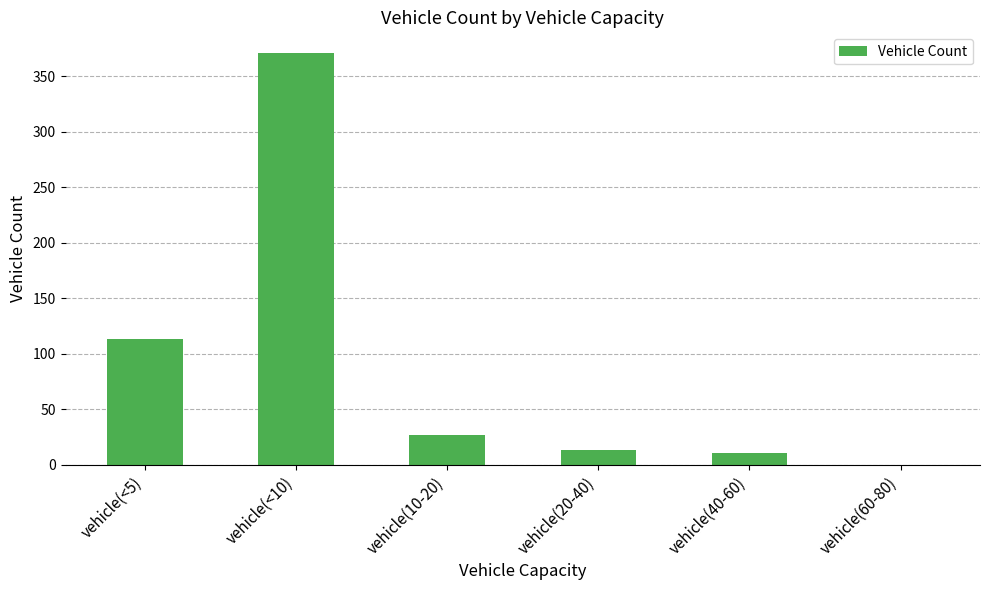

Which category has the highest value across all series?

vehicle(<10)